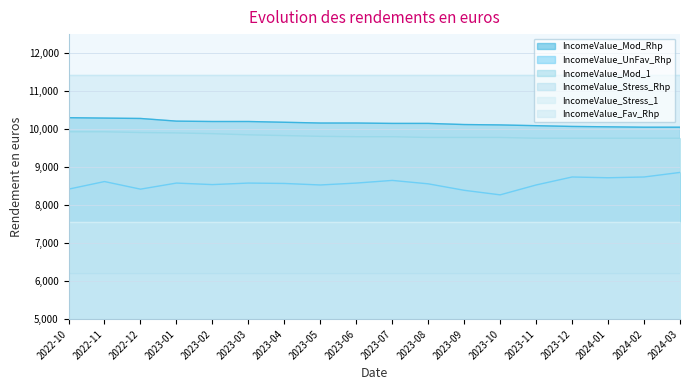

What is the lowest value of the IncomeValue_UnFav_Rhp series?

8270